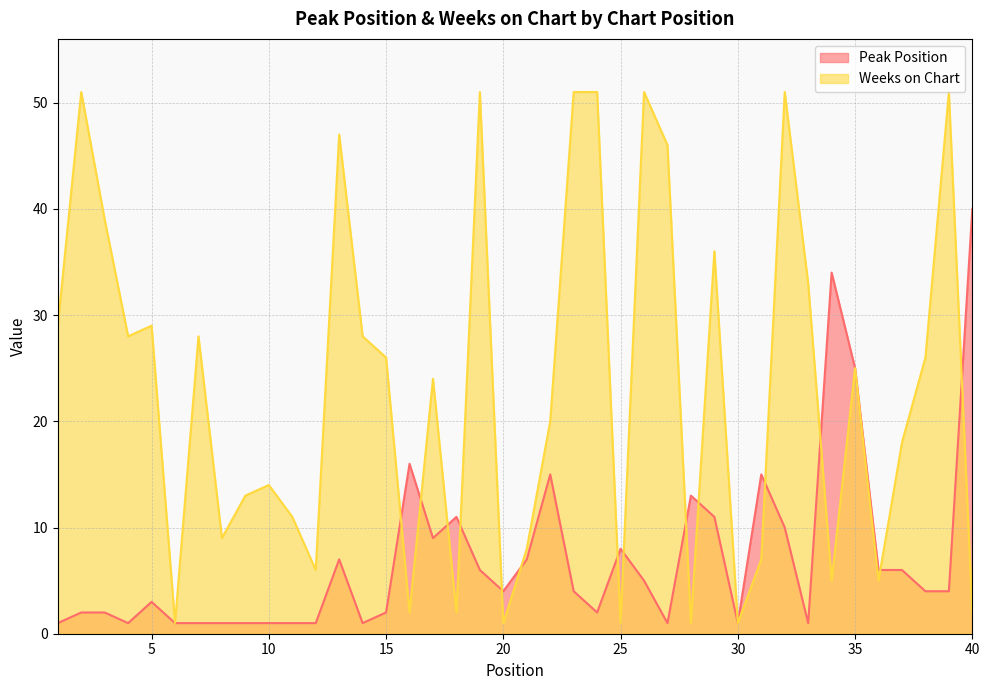

Which series has the largest range (max minus min)?

Weeks on Chart